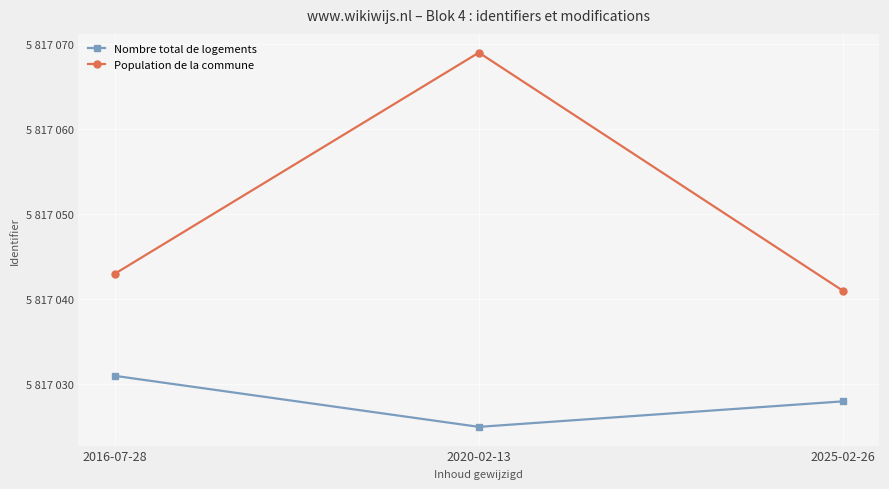

Reading left to right, what are all the values shown in this chart?

Nombre total de logements: 5817031	5817025	5817028
Population de la commune: 5817043	5817069	5817041